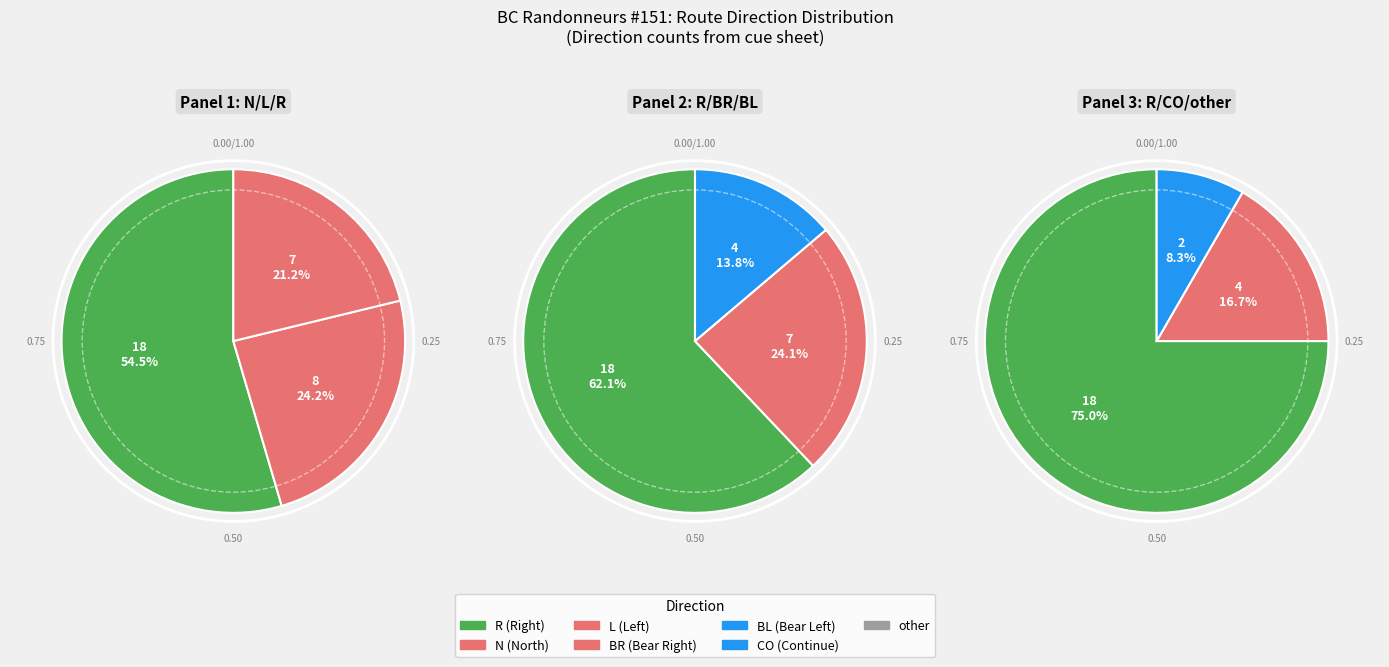

How many segments does this pie chart have?

7